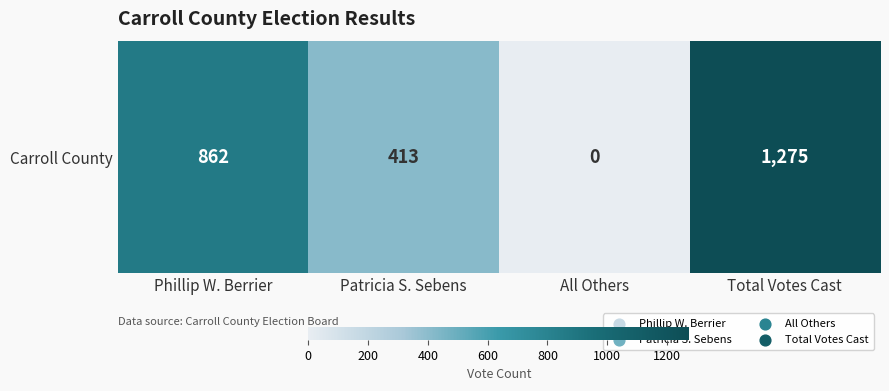

True or false: the data shows 609 at All Others.

False